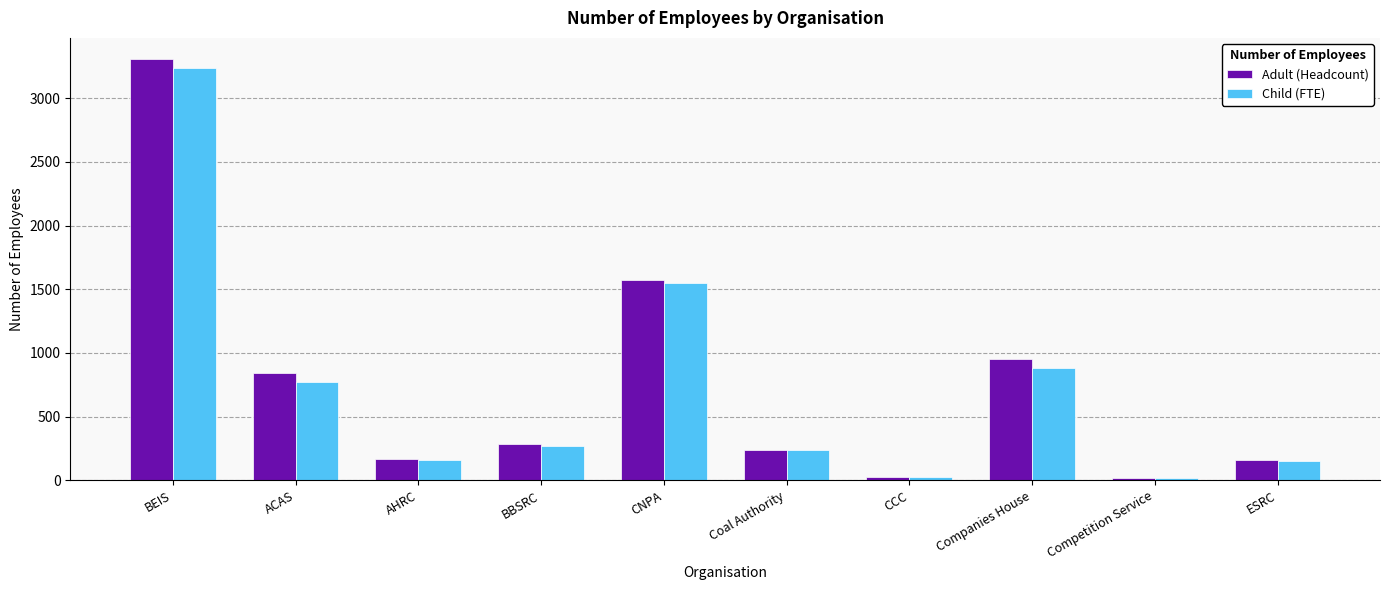

The Adult (Headcount) series shows 955 at Companies House. True or false?

True